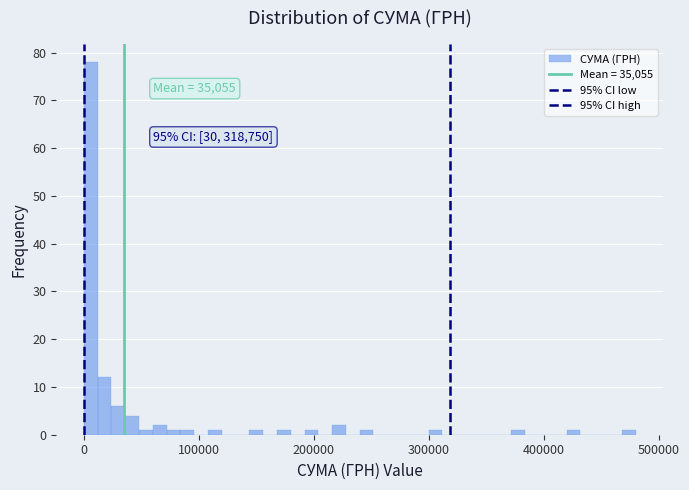

Read against the x-axis, roughly where is the centre of the tallest bar?

10000